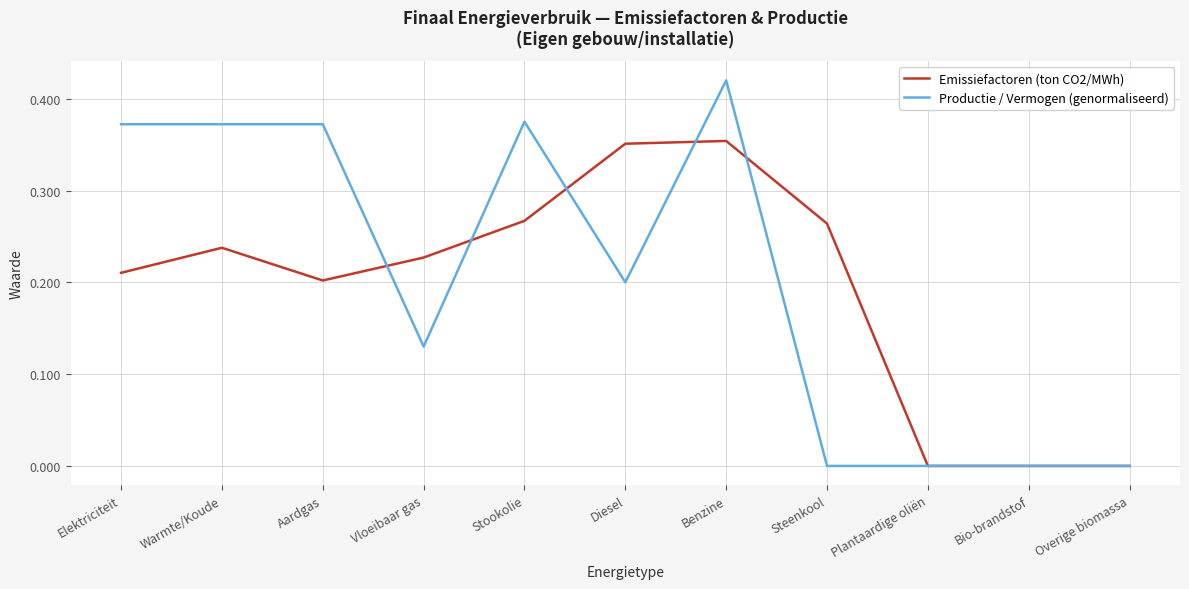

True or false: Emissiefactoren (ton CO2/MWh) has a value of 0.5 at Benzine.

False